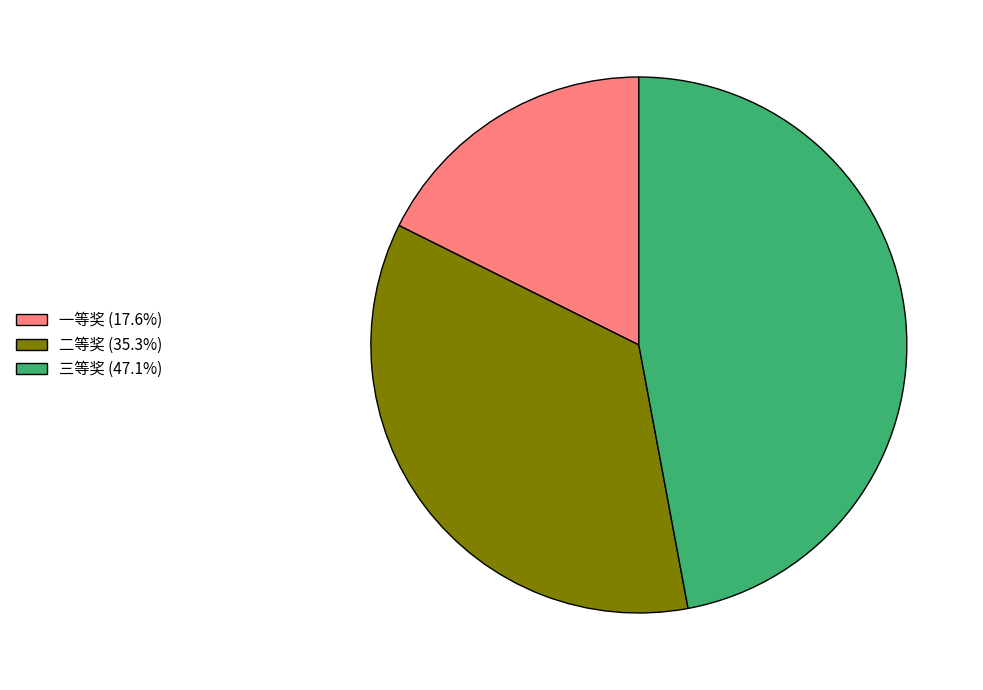

The 三等奖 slice represents 47% of the pie. True or false?

True